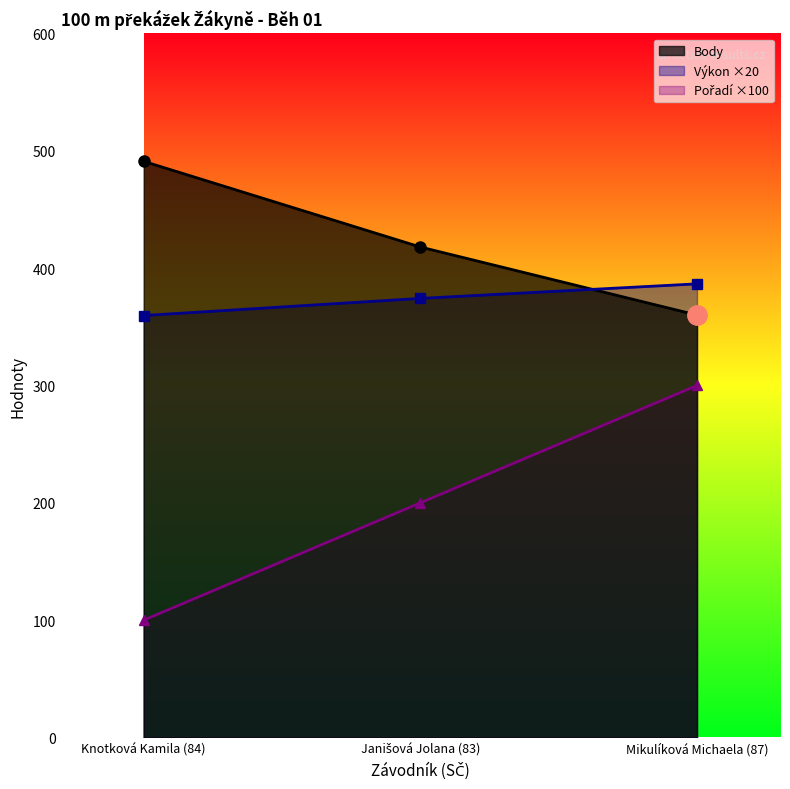

Which series has the largest range (max minus min)?

Pořadí